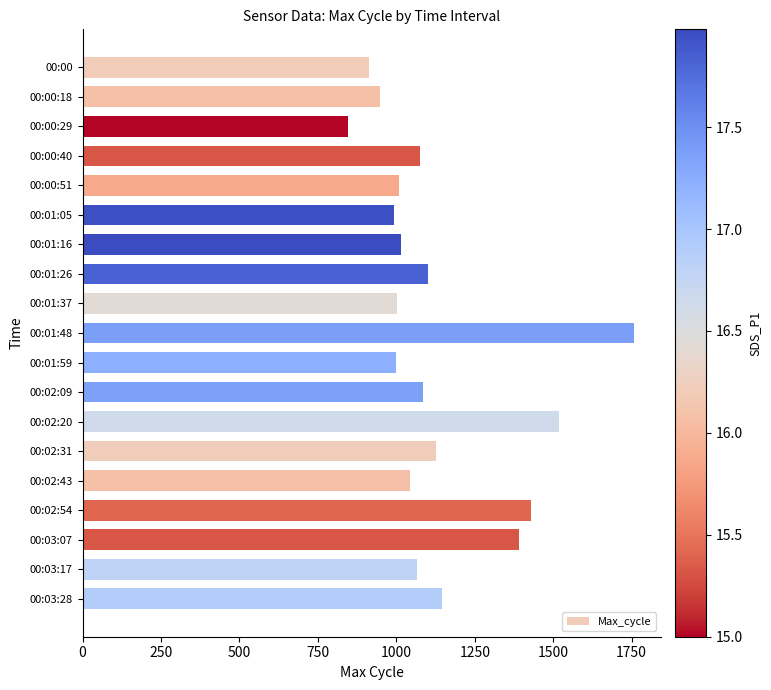

What is the maximum value shown in the chart?

1757